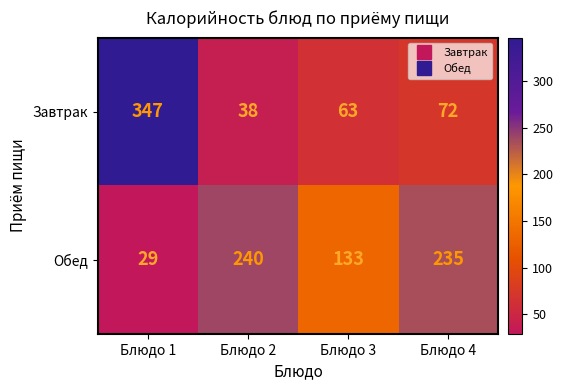

What is the smallest value displayed?

29